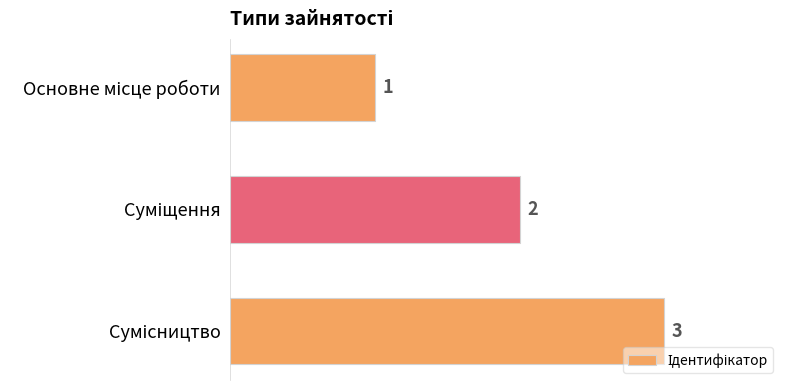

What is the greatest value displayed?

3